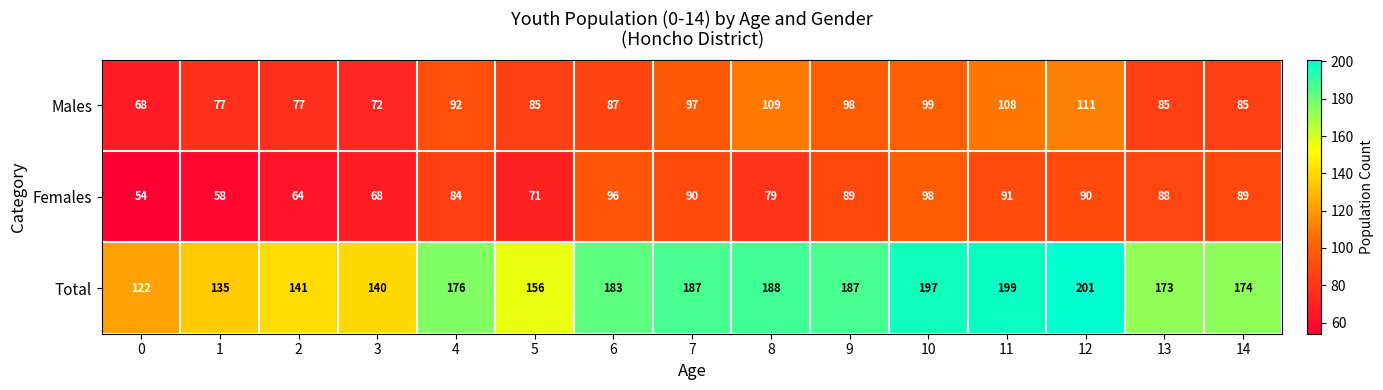

What is the difference between the Total values at 11 and 5?

43